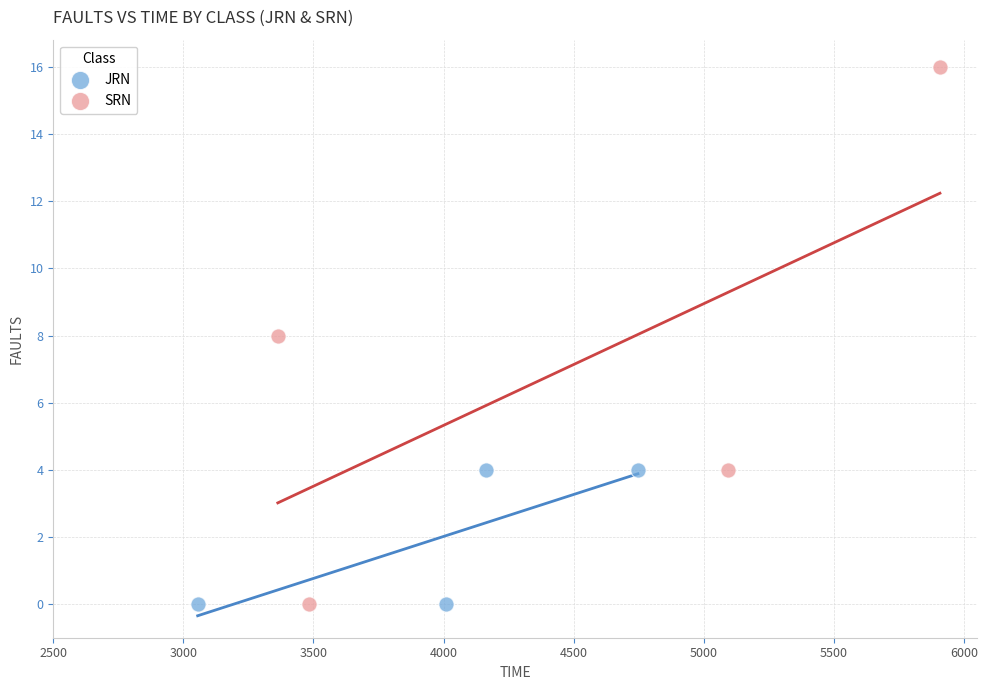

Which series has the widest spread of Y values?

SRN